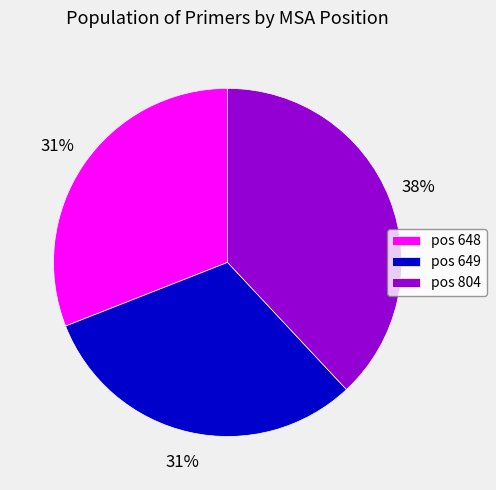

Do pos 649 and pos 804 together represent more than half of the pie?

Yes